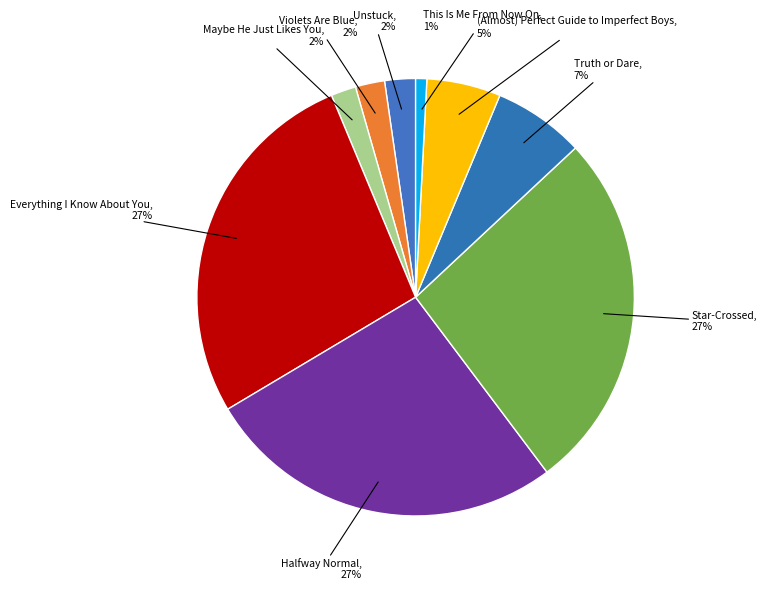

What is the ratio of the value at Halfway Normal to the value at Everything I Know About You?

1.0